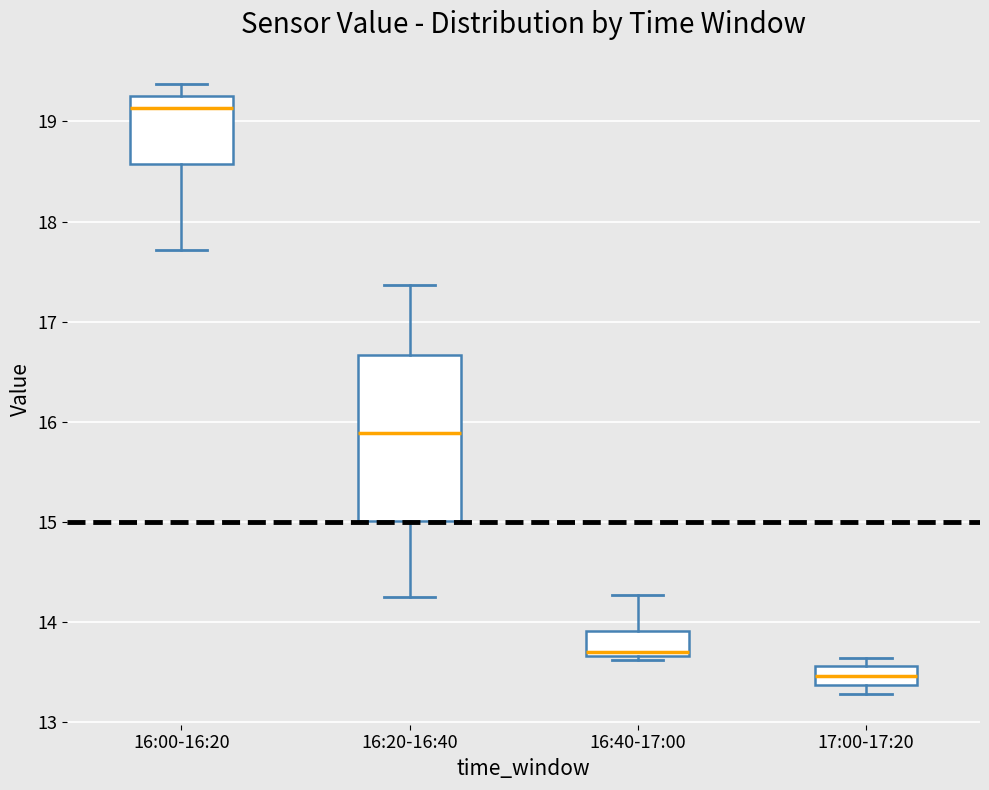

Reading left to right, read every box against the y-axis: the position of its median line, the range the box covers, and the ends of its whiskers. The values are not printed on the chart, so give them approximately, as read against the axis.

16:00-16:20: median 19.1, box 18.6 to 19.3, whiskers 17.7 to 19.4
16:20-16:40: median 15.9, box 15.0 to 16.7, whiskers 14.3 to 17.4
16:40-17:00: median 13.7 (just above the box's lower edge), box 13.7 to 13.9, whiskers 13.6 to 14.3
17:00-17:20: median 13.5, box 13.4 to 13.6, whiskers 13.3 to 13.6 (just above the box's upper edge)